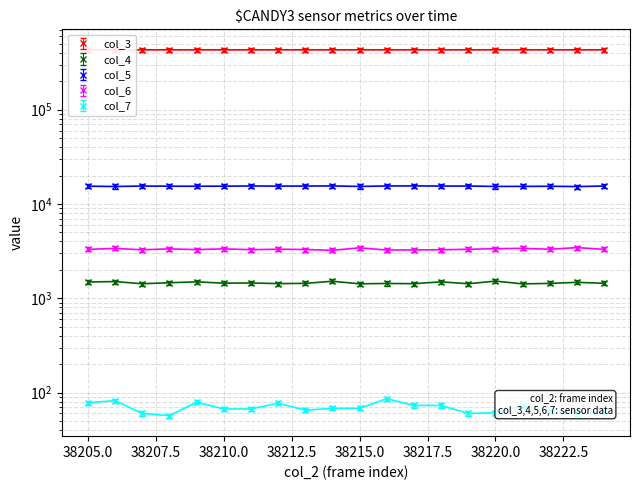

What is the total value across all series at 38206?

451291.8